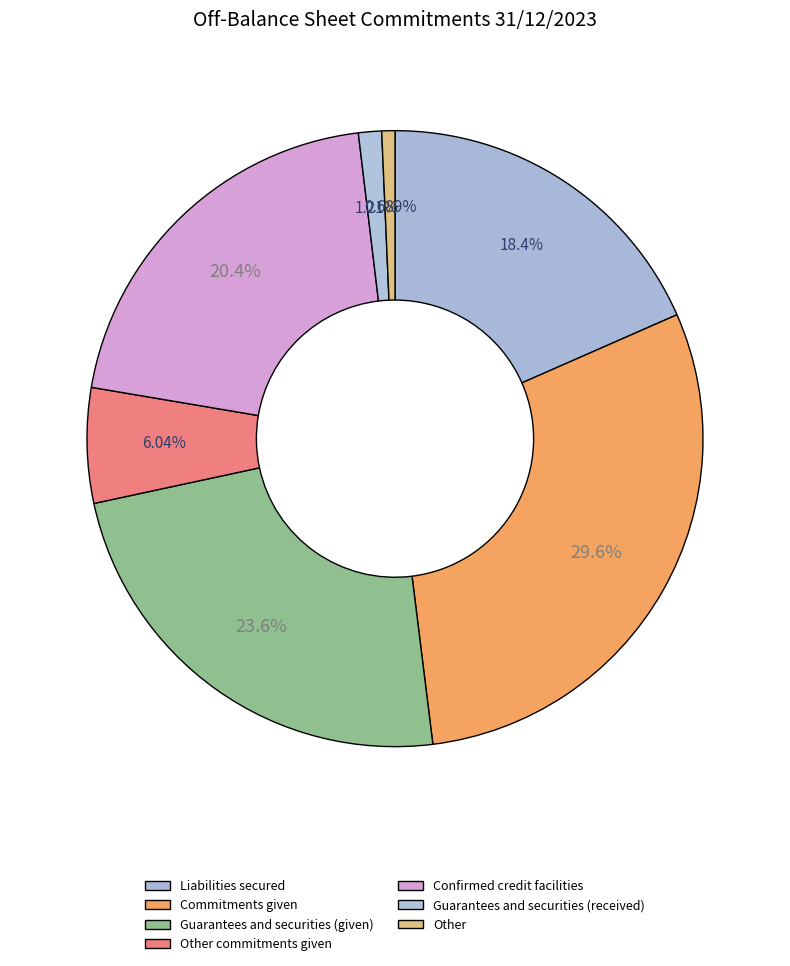

Does Other commitments given account for over 50% of the chart?

No